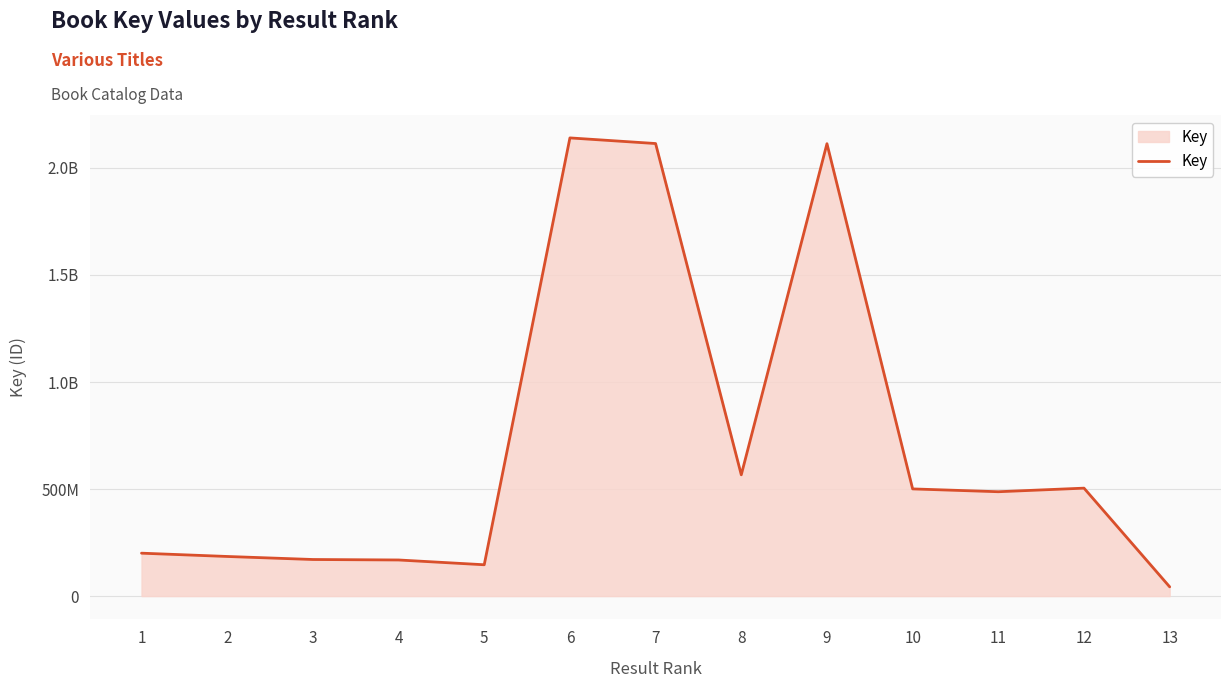

The chart shows a value of 500644645 at 10. True or false?

True